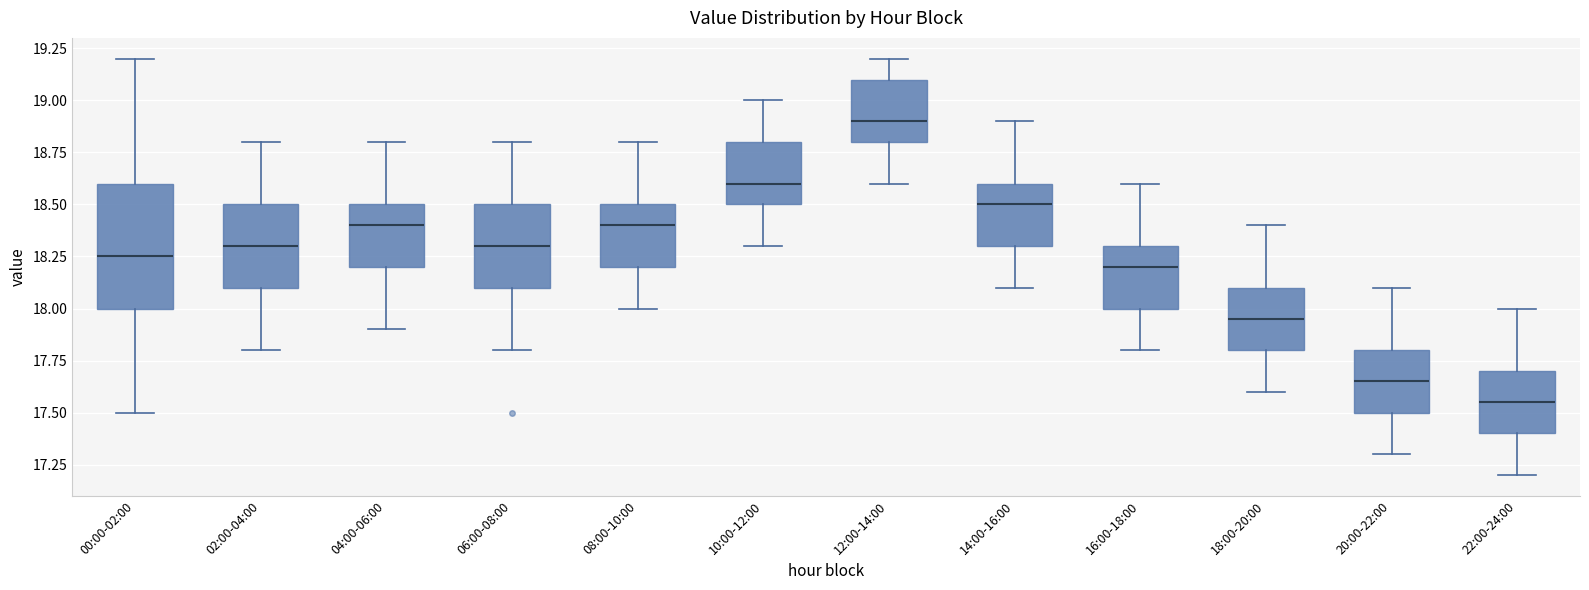

Reading left to right, read every box against the y-axis: the position of its median line, the range the box covers, and the ends of its whiskers. The values are not printed on the chart, so give them approximately, as read against the axis.

00:00-02:00: median 18.25, box 18.00 to 18.60, whiskers 17.50 to 19.20
02:00-04:00: median 18.30, box 18.10 to 18.50, whiskers 17.80 to 18.80
04:00-06:00: median 18.40, box 18.20 to 18.50, whiskers 17.90 to 18.80
06:00-08:00: median 18.30, box 18.10 to 18.50, whiskers 17.80 to 18.80
08:00-10:00: median 18.40, box 18.20 to 18.50, whiskers 18.00 to 18.80
10:00-12:00: median 18.60, box 18.50 to 18.80, whiskers 18.30 to 19.00
12:00-14:00: median 18.90, box 18.80 to 19.10, whiskers 18.60 to 19.20
14:00-16:00: median 18.50, box 18.30 to 18.60, whiskers 18.10 to 18.90
16:00-18:00: median 18.20, box 18.00 to 18.30, whiskers 17.80 to 18.60
18:00-20:00: median 17.95, box 17.80 to 18.10, whiskers 17.60 to 18.40
20:00-22:00: median 17.65, box 17.50 to 17.80, whiskers 17.30 to 18.10
22:00-24:00: median 17.55, box 17.40 to 17.70, whiskers 17.20 to 18.00